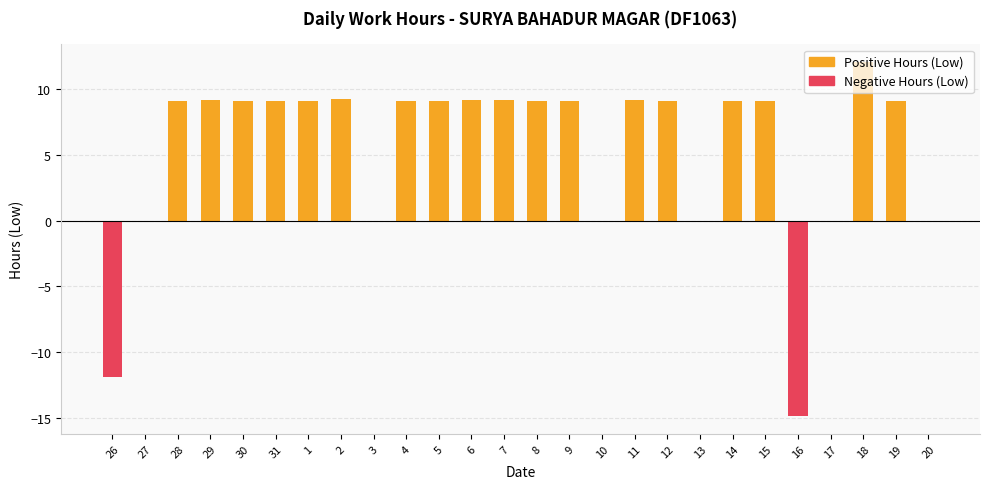

Reading right to left, transcribe all the data shown in this chart.

Positive Hours (Low): 0.0	9.1	12.1	0.0	0.0	9.1	9.1	0.0	9.1	9.2	0.0	9.1	9.1	9.2	9.2	9.1	9.1	0.0	9.2	9.1	9.1	9.1	9.2	9.1	0.0	0.0
Negative Hours (Low): 0.0	0.0	0.0	0.0	-14.9	0.0	0.0	0.0	0.0	0.0	0.0	0.0	0.0	0.0	0.0	0.0	0.0	0.0	0.0	0.0	0.0	0.0	0.0	0.0	0.0	-11.9